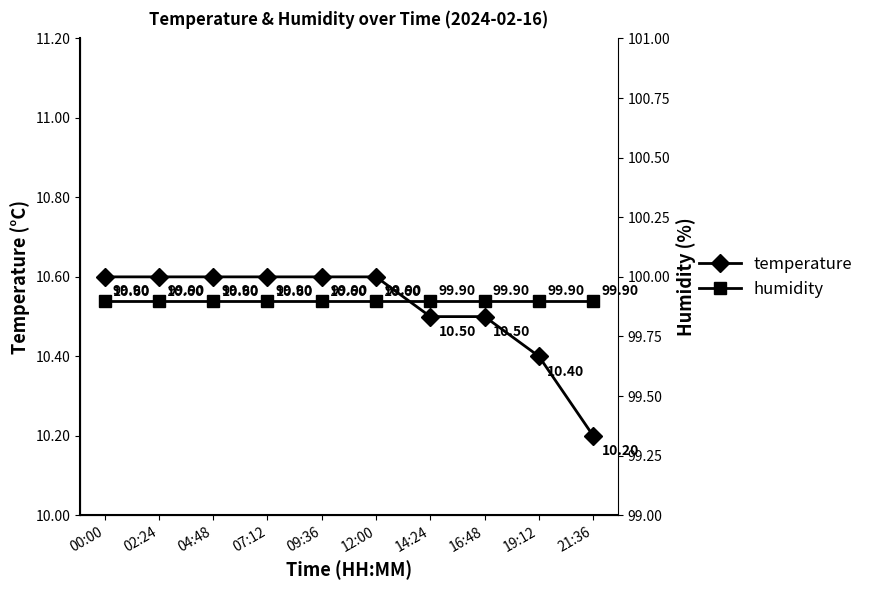

How many categories are shown in the chart?

10